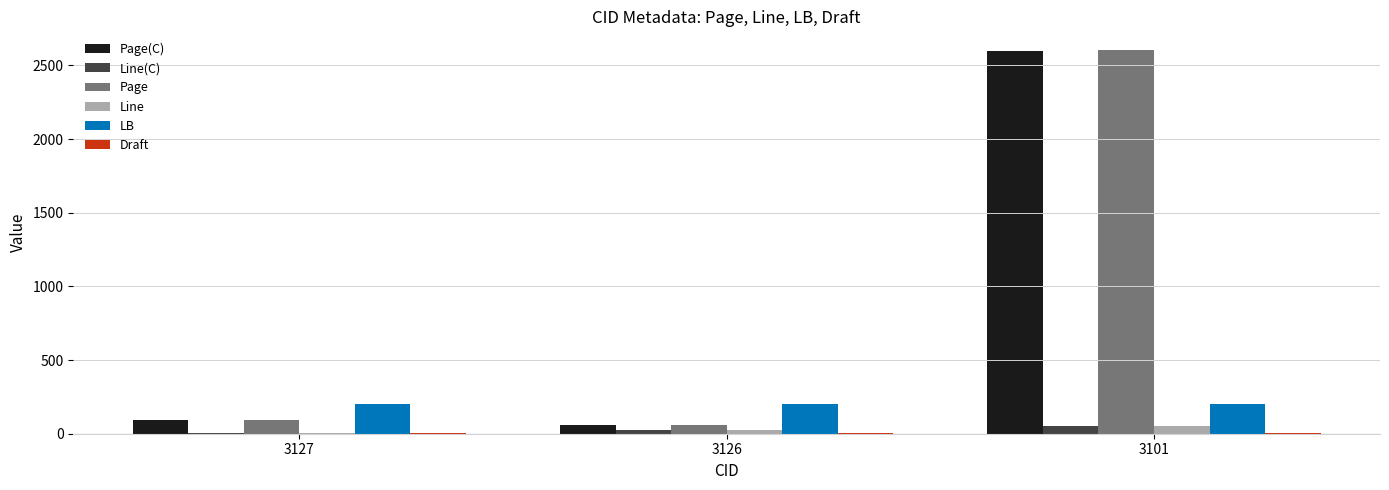

Count the number of data series in this chart.

6